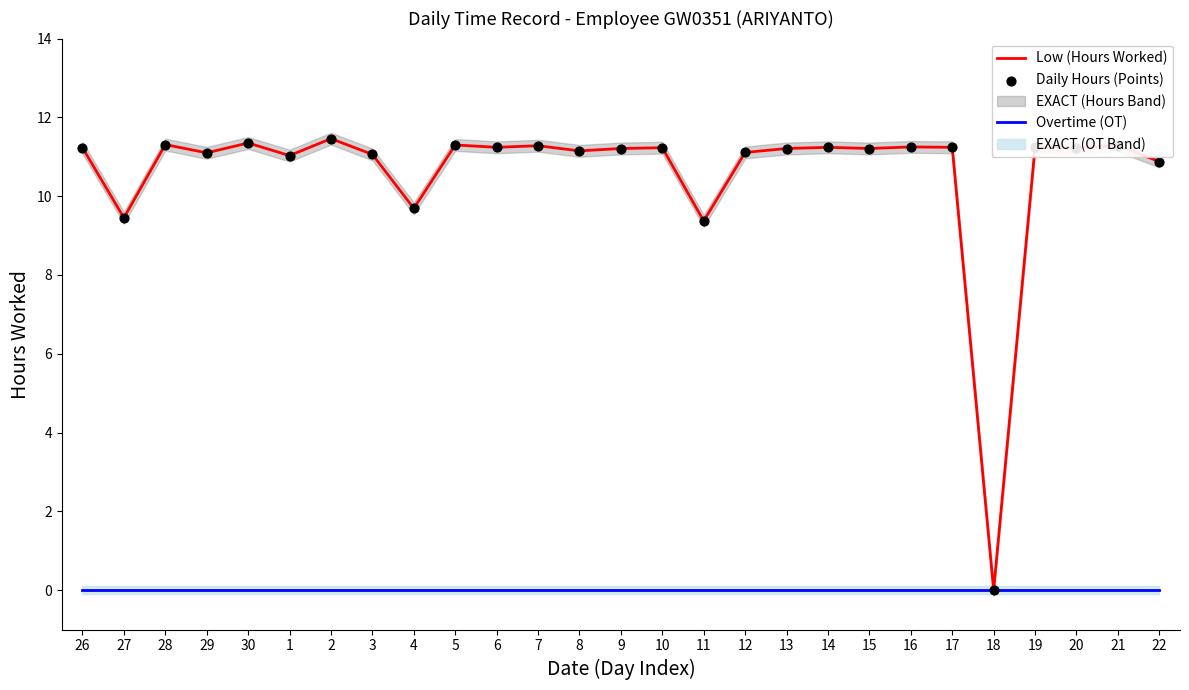

Which series reaches the maximum Y coordinate?

Low (Hours Worked)